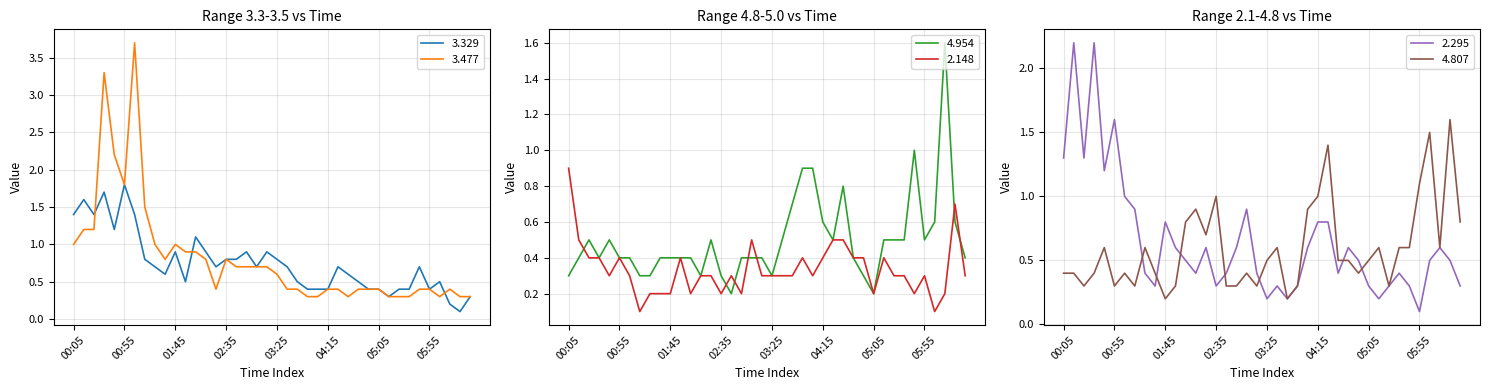

What is the highest value of the 4.807 series?

1.6